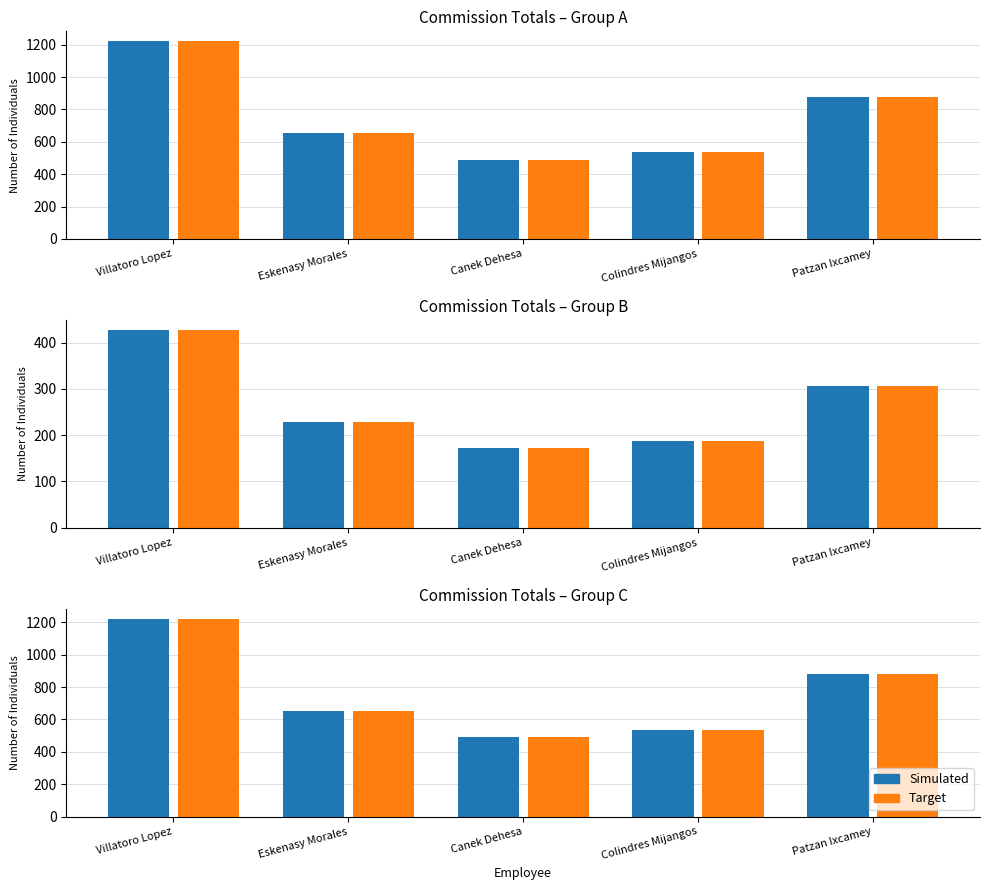

List the series in order of their peak value, highest first.

Simulated, Target